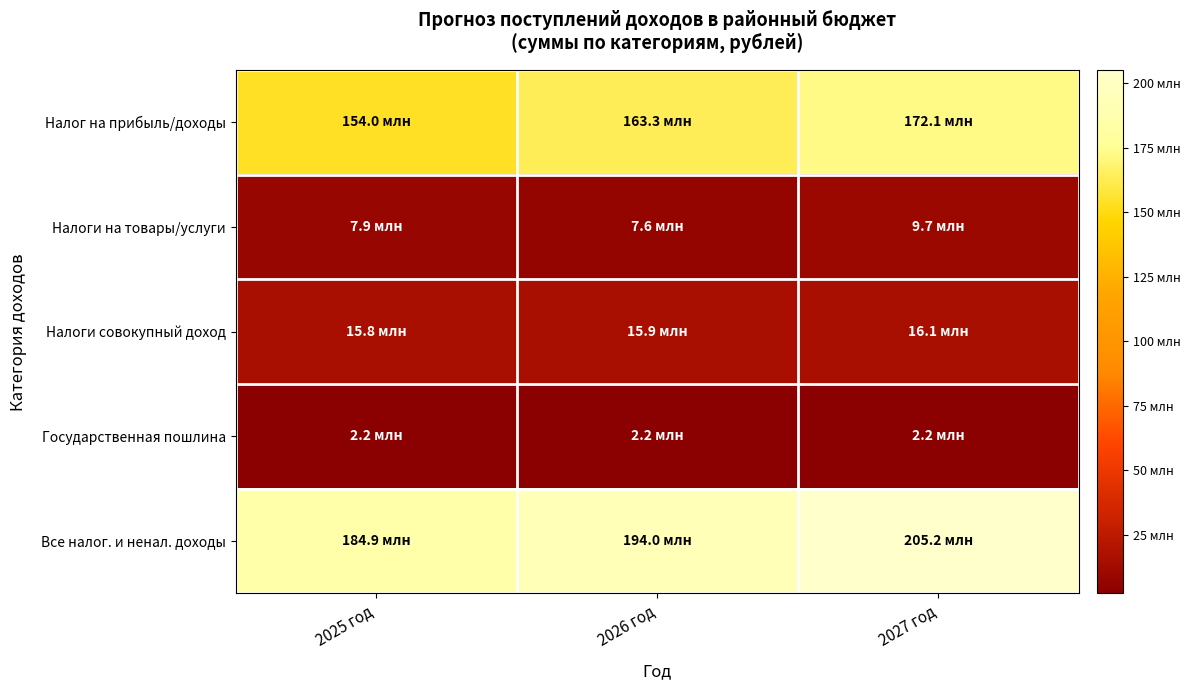

Count the number of data series in this chart.

5